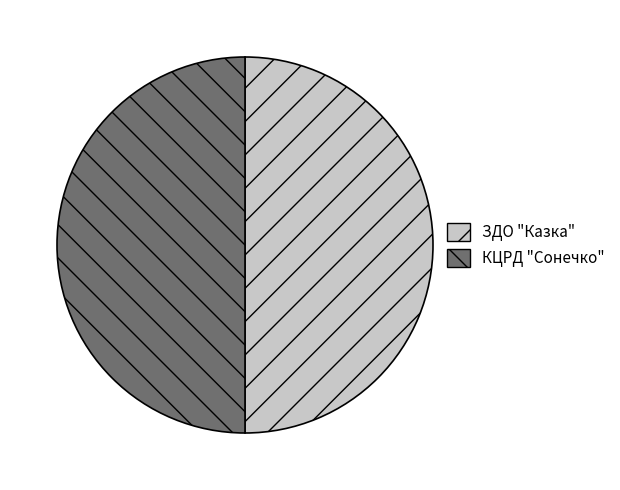

Approximately how many times larger is the value at ЗДО "Казка" compared to КЦРД "Сонечко"?

1.0